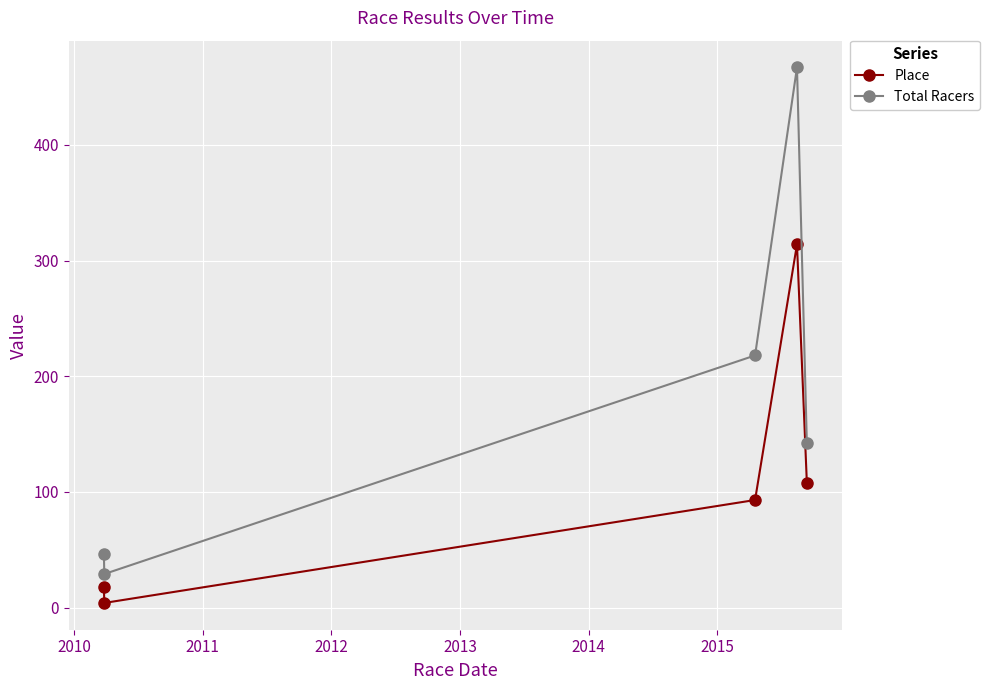

What is the difference between the maximum and second lowest values in the Total Racers series?

421